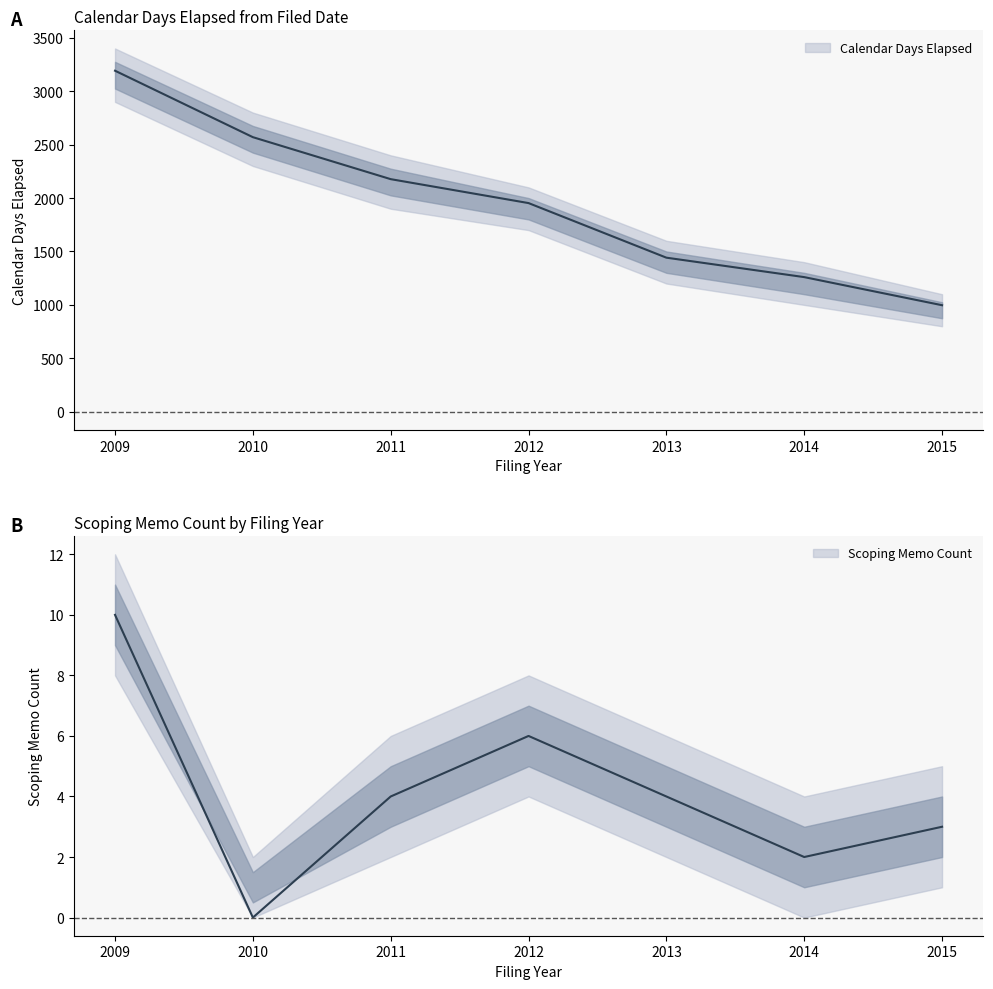

How many values in the Calendar Days Elapsed series are below 1953?

3